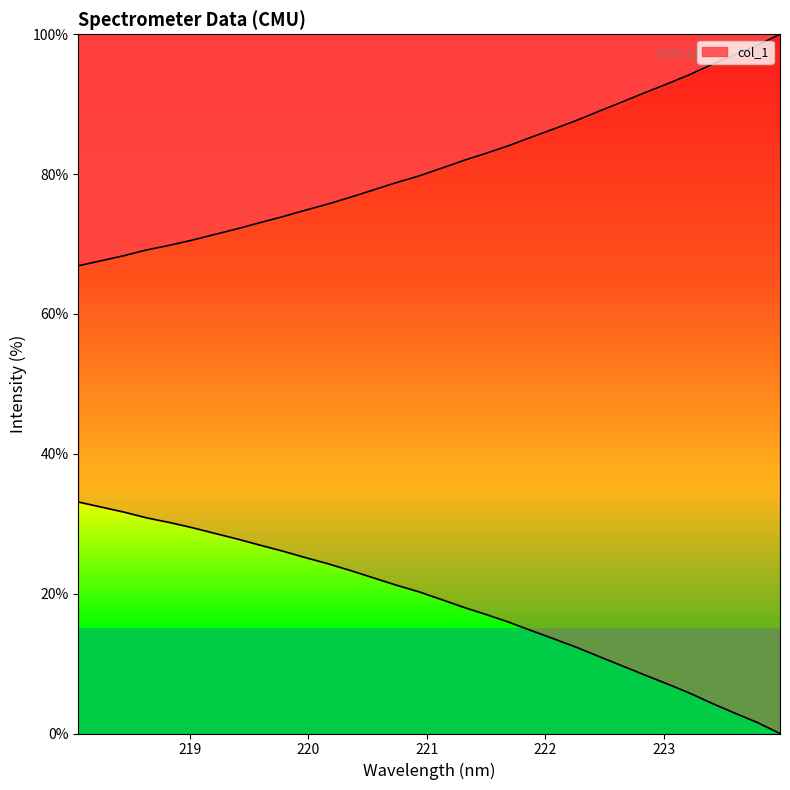

How many lines are shown in the chart?

1